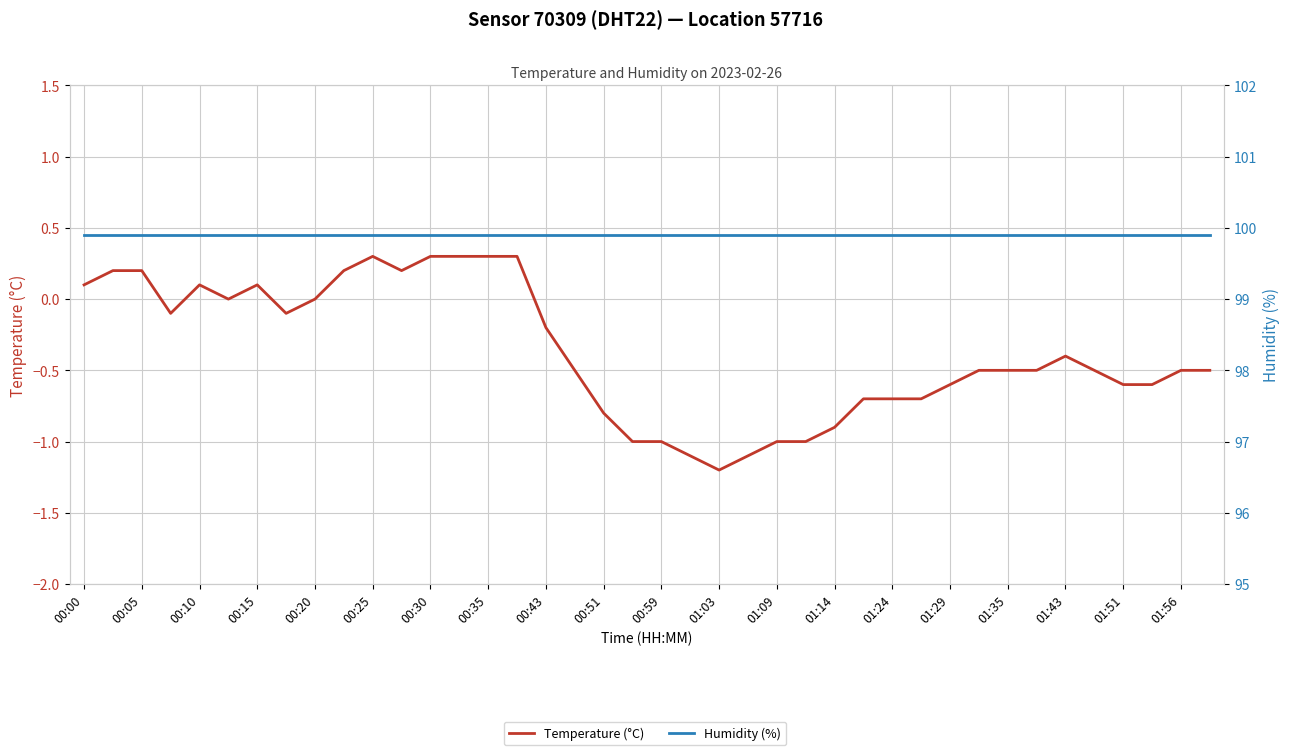

True or false: Humidity (%) and Temperature (°C) intersect in this chart.

False